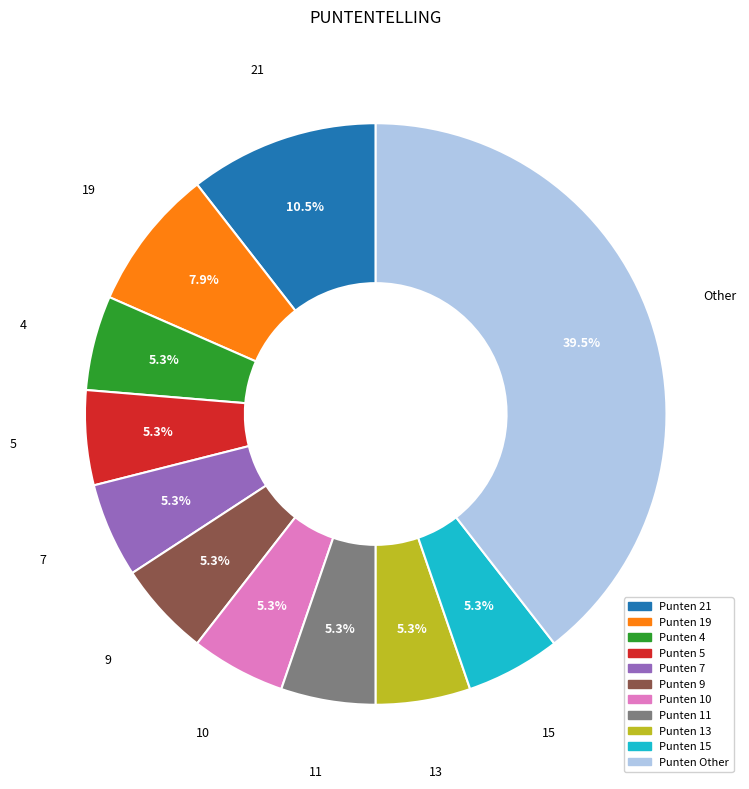

Count the number of slices in the pie.

11